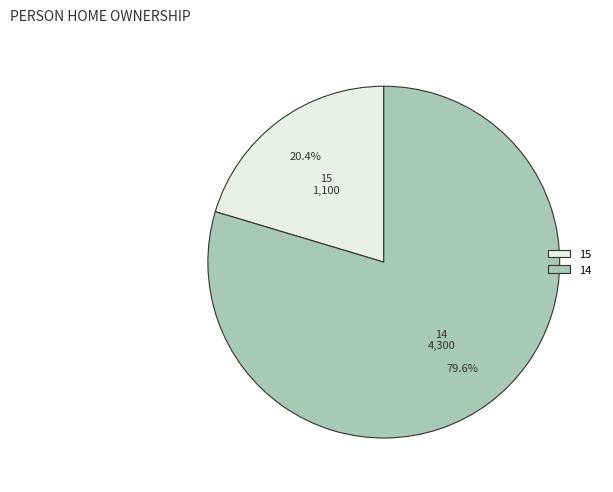

What percentage is NOT represented by 14?

20.4%